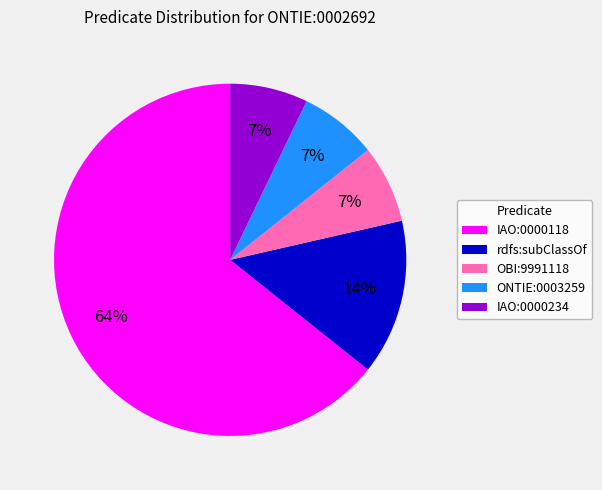

Which category has the biggest portion of the pie?

IAO:0000118